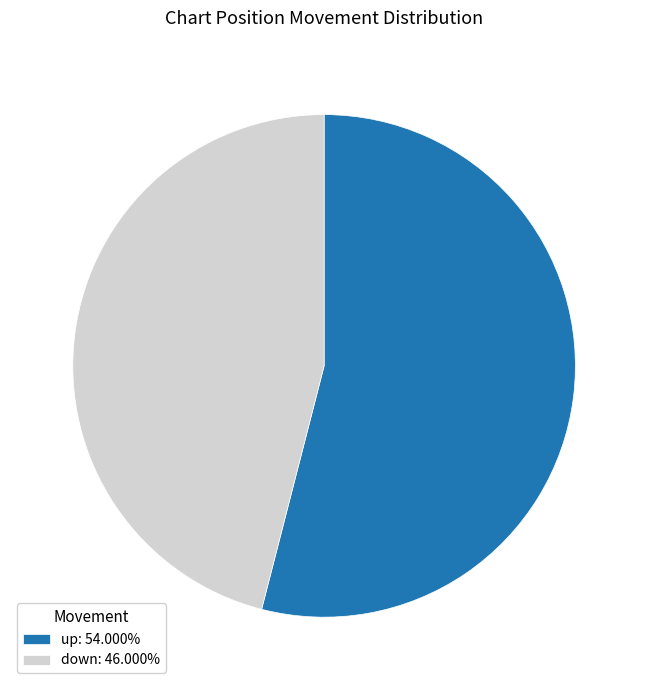

Is it true that up is 48% of the pie?

False